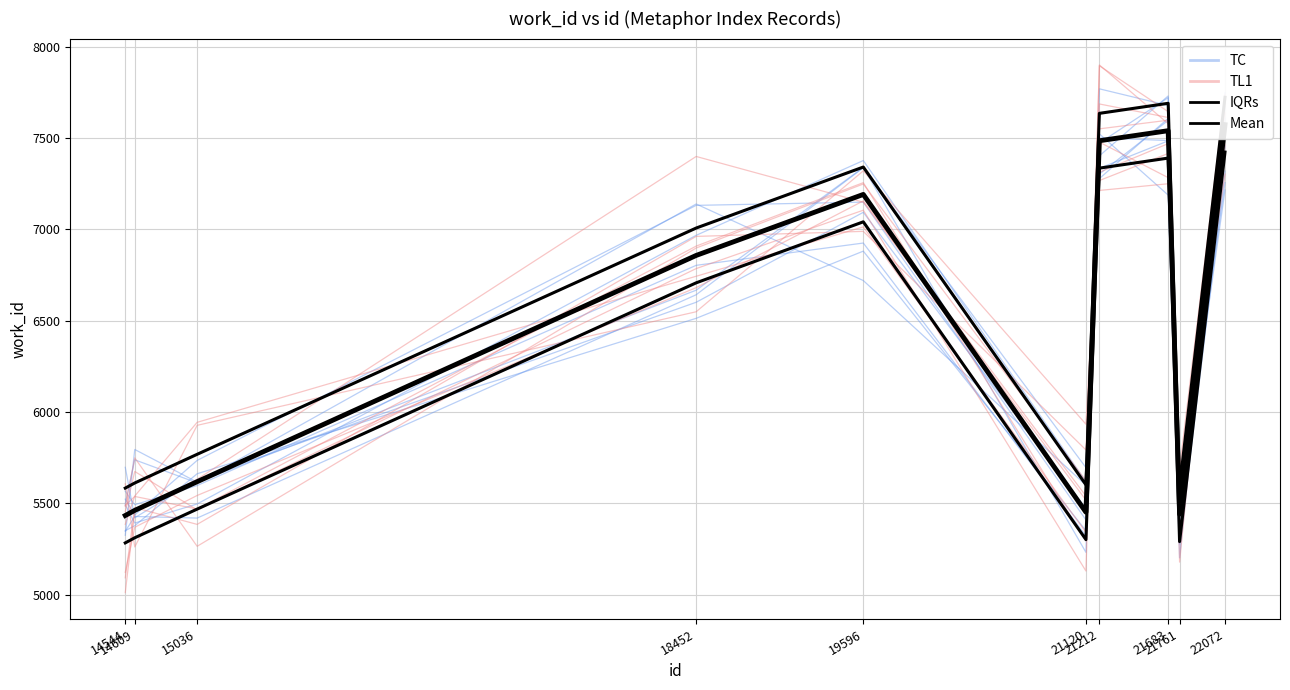

What is the approximate value of TC at 21761?

5356.5